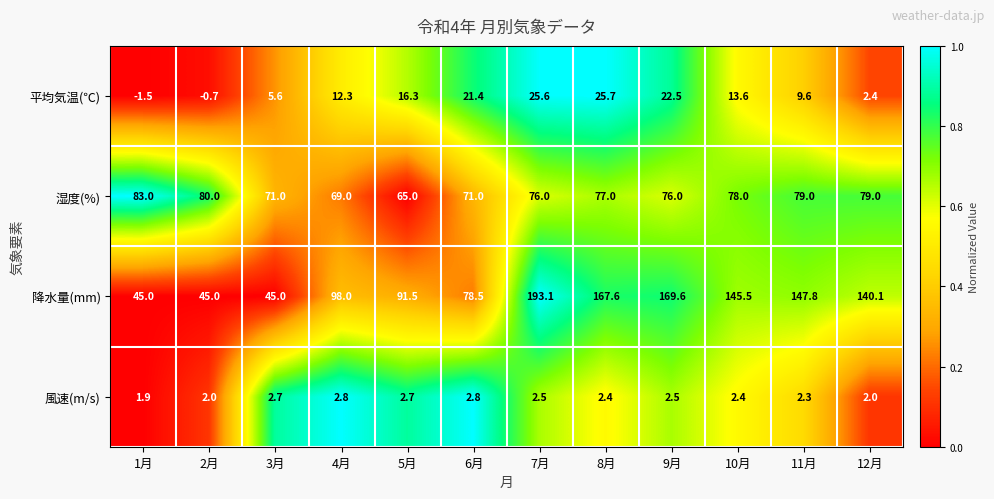

Which series has the largest total across all categories?

降水量(mm)